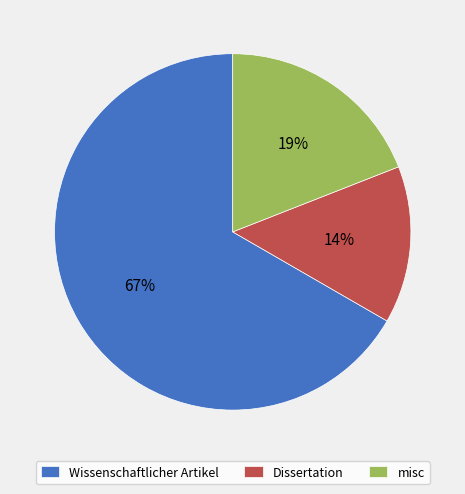

How many slices are in this pie chart?

3